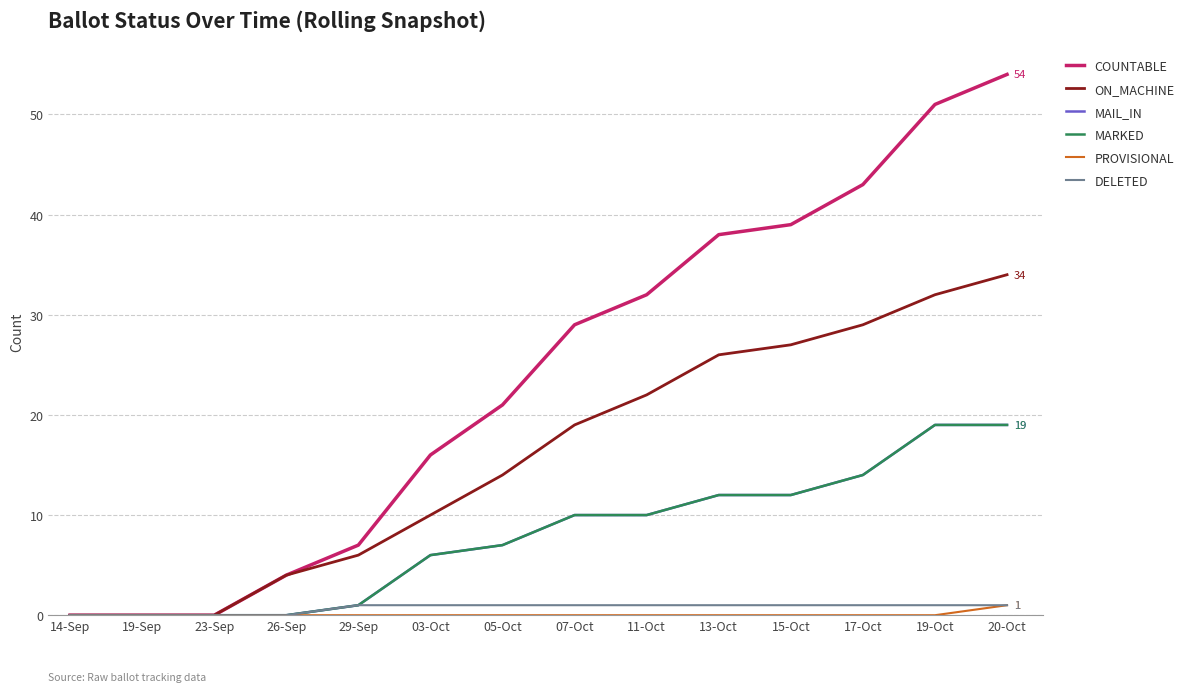

Does the chart display data point markers on the line(s)?

No